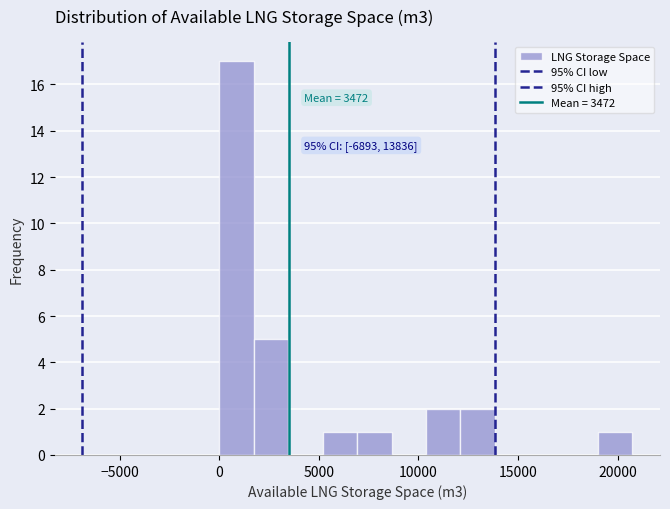

Around what value on the x-axis is the tallest bar? Give the approximate position of its centre, as read against the axis.

1000